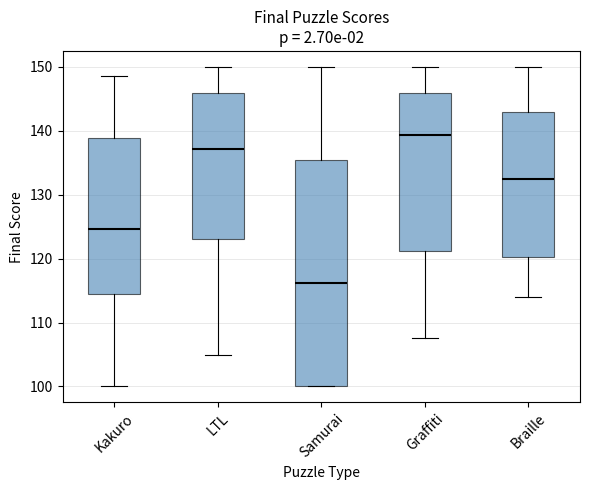

Which box has the highest median line?

Graffiti